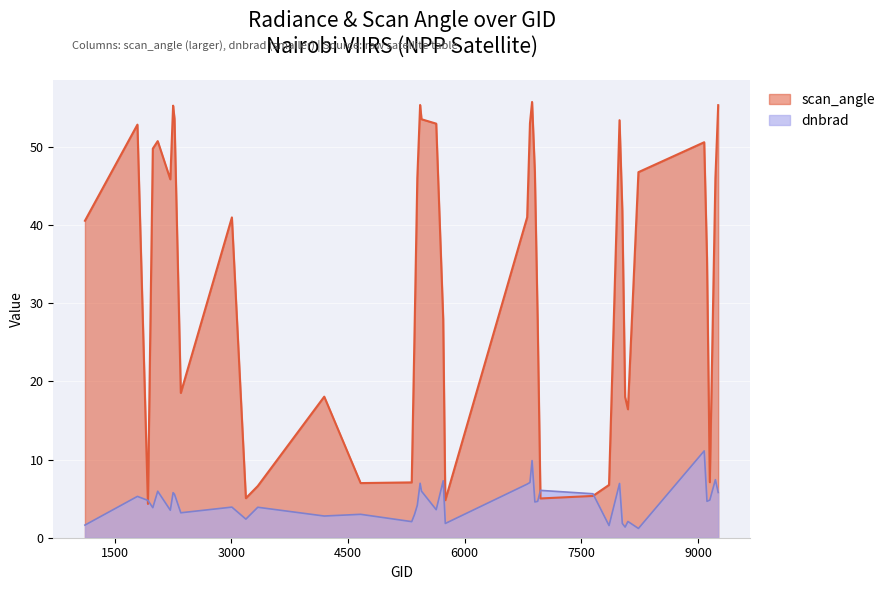

The value of scan_angle at 6803 is 56.6. True or false?

False